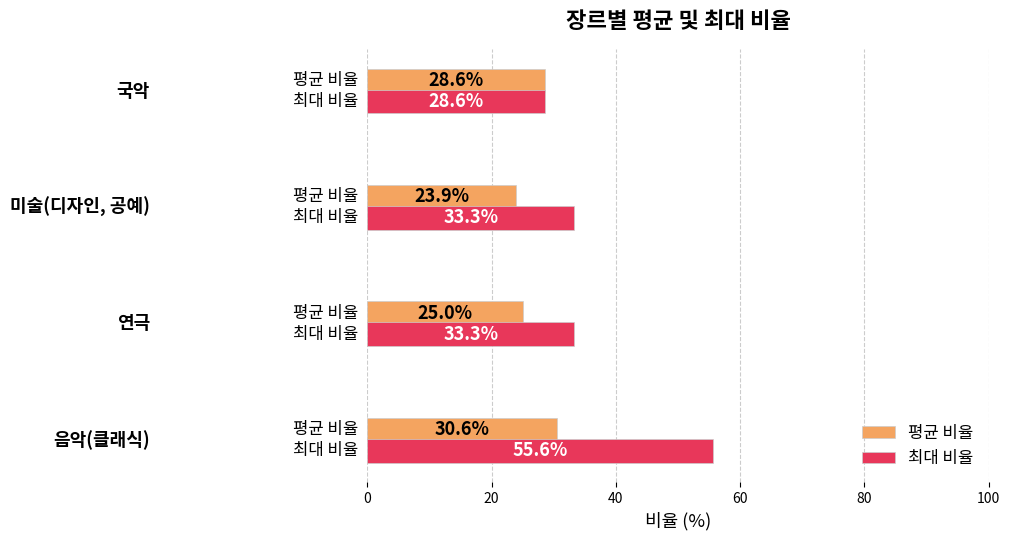

List the series in order of their peak value, highest first.

최대 비율, 평균 비율